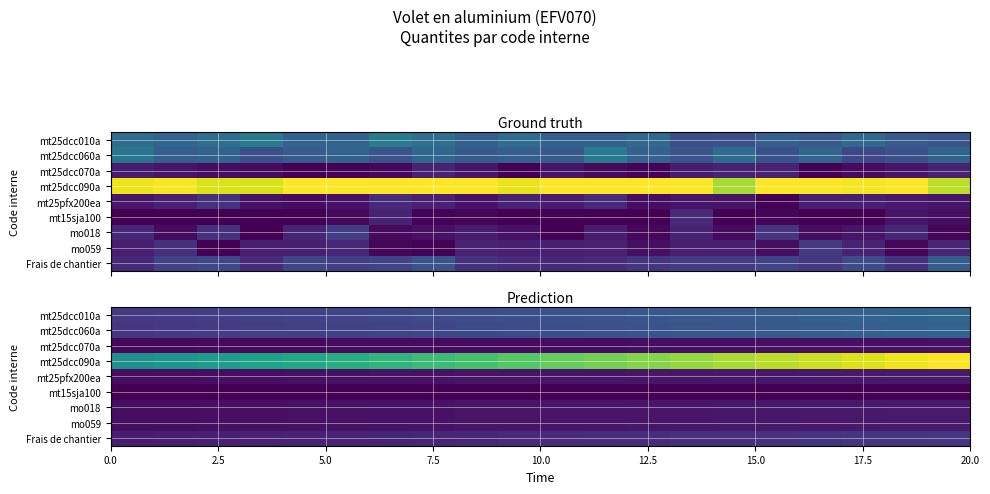

What is the highest value of the mt25dcc090a series?

1.0